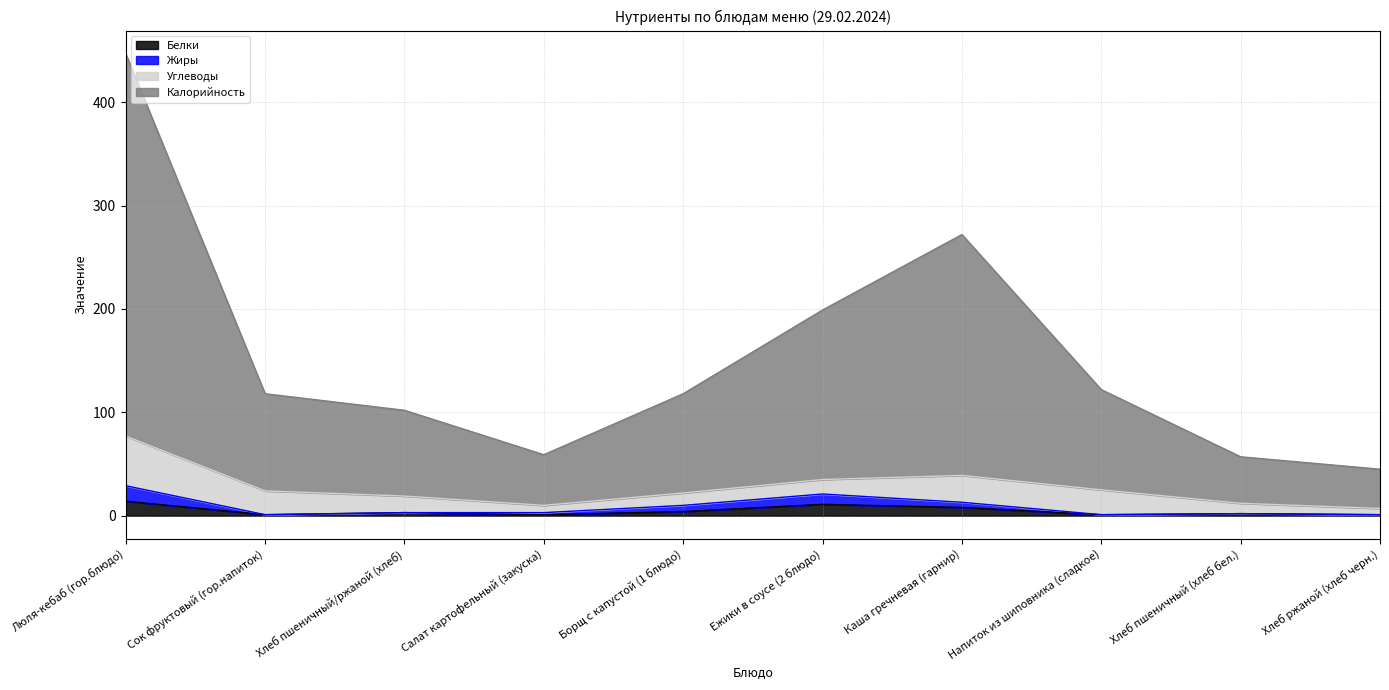

What is the approximate value of Жиры at Хлеб пшеничный (хлеб бел.)?

2